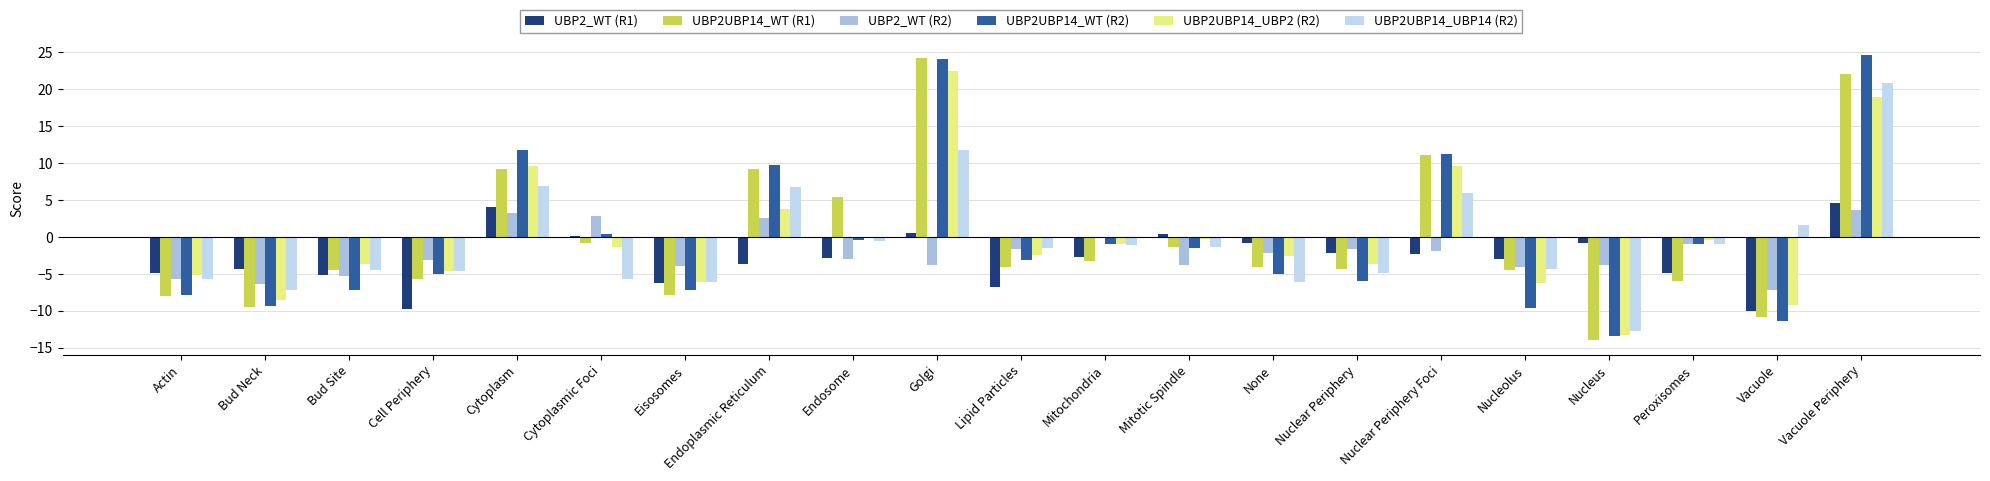

Reading left to right, what are all the values shown in this chart?

UBP2_WT (R1): Actin=-4.9	Bud Neck=-4.4	Bud Site=-5.2	Cell Periphery=-9.7	Cytoplasm=4.0	Cytoplasmic Foci=0.1	Eisosomes=-6.3	Endoplasmic Reticulum=-3.6	Endosome=-2.9	Golgi=0.5	Lipid Particles=-6.8	Mitochondria=-2.8	Mitotic Spindle=0.4	None=-0.9	Nuclear Periphery=-2.2	Nuclear Periphery Foci=-2.4	Nucleolus=-3.1	Nucleus=-0.8	Peroxisomes=-4.9	Vacuole=-10.0	Vacuole Periphery=4.5
UBP2UBP14_WT (R1): Actin=-8.1	Bud Neck=-9.5	Bud Site=-4.5	Cell Periphery=-5.8	Cytoplasm=9.1	Cytoplasmic Foci=-0.9	Eisosomes=-7.9	Endoplasmic Reticulum=9.2	Endosome=5.4	Golgi=24.2	Lipid Particles=-4.1	Mitochondria=-3.3	Mitotic Spindle=-1.4	None=-4.1	Nuclear Periphery=-4.4	Nuclear Periphery Foci=11.1	Nucleolus=-4.5	Nucleus=-14.0	Peroxisomes=-5.9	Vacuole=-10.9	Vacuole Periphery=22.0
UBP2_WT (R2): Actin=-5.7	Bud Neck=-6.3	Bud Site=-5.3	Cell Periphery=-3.1	Cytoplasm=3.2	Cytoplasmic Foci=2.8	Eisosomes=-4.0	Endoplasmic Reticulum=2.5	Endosome=-3.0	Golgi=-3.8	Lipid Particles=-1.7	Mitochondria=-0.1	Mitotic Spindle=-3.9	None=-2.2	Nuclear Periphery=-1.7	Nuclear Periphery Foci=-2.0	Nucleolus=-4.1	Nucleus=-3.8	Peroxisomes=-1.0	Vacuole=-7.2	Vacuole Periphery=3.6
UBP2UBP14_WT (R2): Actin=-7.9	Bud Neck=-9.4	Bud Site=-7.2	Cell Periphery=-5.1	Cytoplasm=11.8	Cytoplasmic Foci=0.3	Eisosomes=-7.3	Endoplasmic Reticulum=9.6	Endosome=-0.4	Golgi=24.0	Lipid Particles=-3.2	Mitochondria=-1.0	Mitotic Spindle=-1.6	None=-5.1	Nuclear Periphery=-6.0	Nuclear Periphery Foci=11.2	Nucleolus=-9.6	Nucleus=-13.5	Peroxisomes=-1.0	Vacuole=-11.4	Vacuole Periphery=24.6
UBP2UBP14_UBP2 (R2): Actin=-5.2	Bud Neck=-8.6	Bud Site=-3.7	Cell Periphery=-4.6	Cytoplasm=9.6	Cytoplasmic Foci=-1.4	Eisosomes=-6.1	Endoplasmic Reticulum=3.7	Endosome=-0.1	Golgi=22.5	Lipid Particles=-2.5	Mitochondria=-1.0	Mitotic Spindle=-0.4	None=-2.6	Nuclear Periphery=-3.7	Nuclear Periphery Foci=9.6	Nucleolus=-6.2	Nucleus=-13.3	Peroxisomes=-0.5	Vacuole=-9.2	Vacuole Periphery=18.9
UBP2UBP14_UBP14 (R2): Actin=-5.8	Bud Neck=-7.3	Bud Site=-4.5	Cell Periphery=-4.6	Cytoplasm=6.9	Cytoplasmic Foci=-5.7	Eisosomes=-6.2	Endoplasmic Reticulum=6.8	Endosome=-0.5	Golgi=11.8	Lipid Particles=-1.5	Mitochondria=-1.1	Mitotic Spindle=-1.4	None=-6.2	Nuclear Periphery=-4.9	Nuclear Periphery Foci=5.9	Nucleolus=-4.4	Nucleus=-12.7	Peroxisomes=-1.0	Vacuole=1.6	Vacuole Periphery=20.7